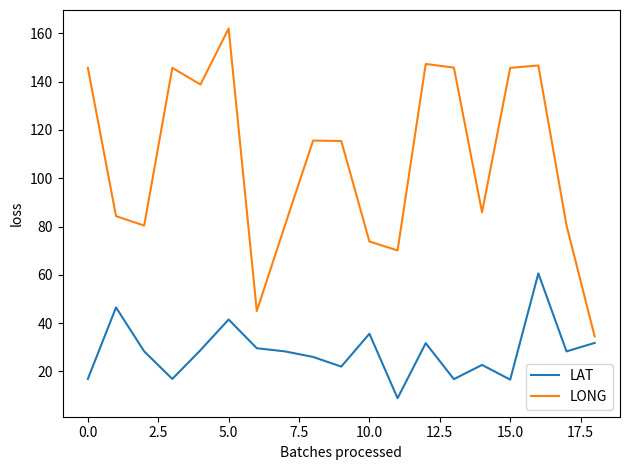

In LAT, how many points are higher than both neighbors (excluding endpoints)?

6